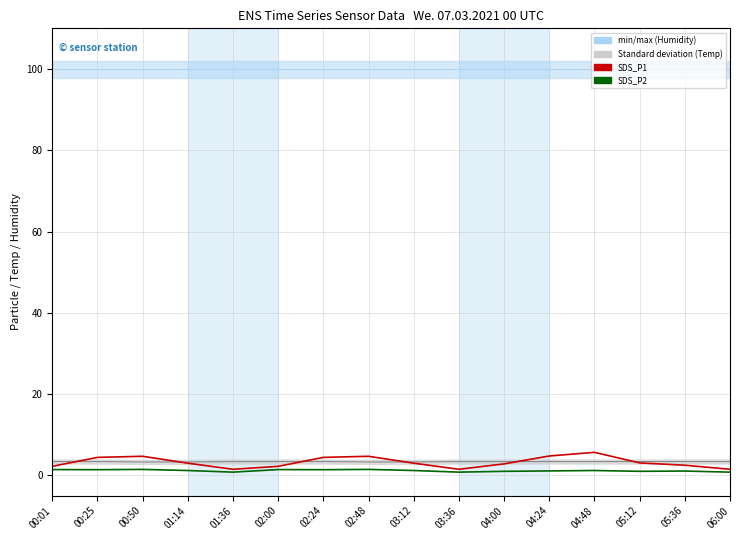

What is the label of the 12th point from the right?

01:36